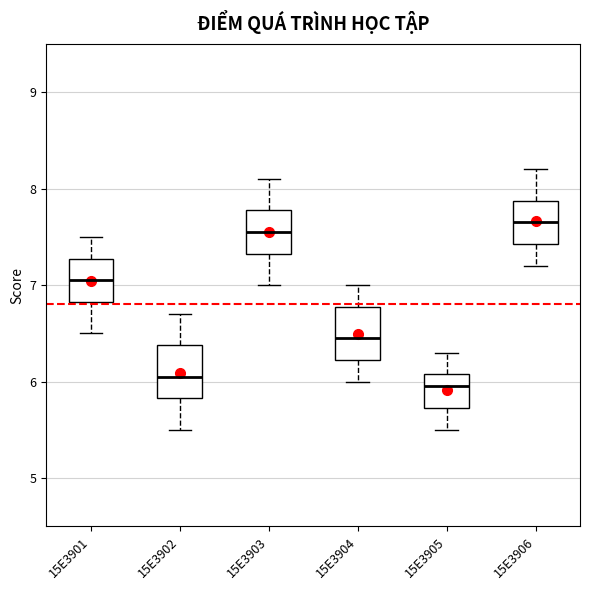

Reading left to right, transcribe this box plot: for each box, give where its median line is, the range the box spans, and where its two whiskers end, as read against the y-axis. The values are not printed on the chart, so give them approximately, as read against the axis.

15E3901: median 7.1, box 6.8 to 7.3, whiskers 6.5 to 7.5
15E3902: median 6.1, box 5.8 to 6.4, whiskers 5.5 to 6.7
15E3903: median 7.6, box 7.3 to 7.8, whiskers 7.0 to 8.1
15E3904: median 6.5, box 6.2 to 6.8, whiskers 6.0 to 7.0
15E3905: median 6.0, box 5.7 to 6.1, whiskers 5.5 to 6.3
15E3906: median 7.7, box 7.4 to 7.9, whiskers 7.2 to 8.2